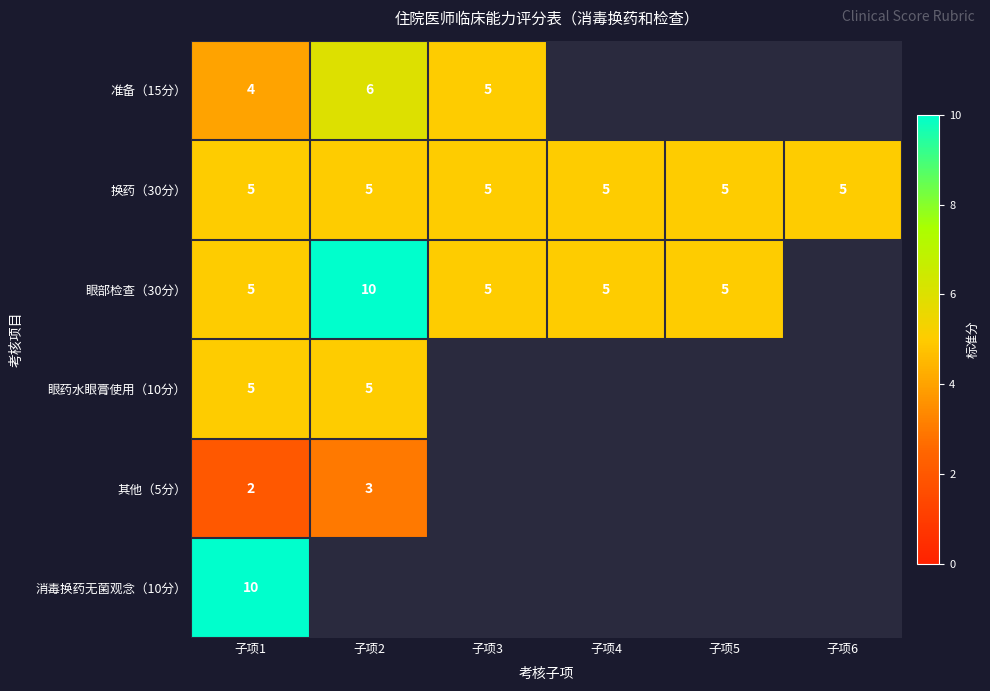

At how many categories does at least one series exceed 7?

2